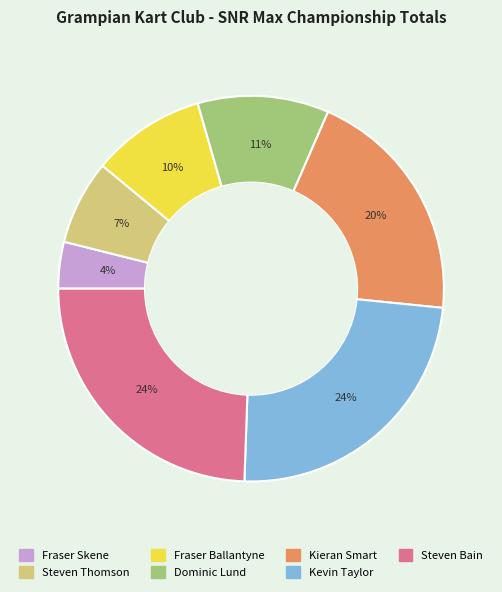

True or false: Kevin Taylor accounts for 38% of the total.

False